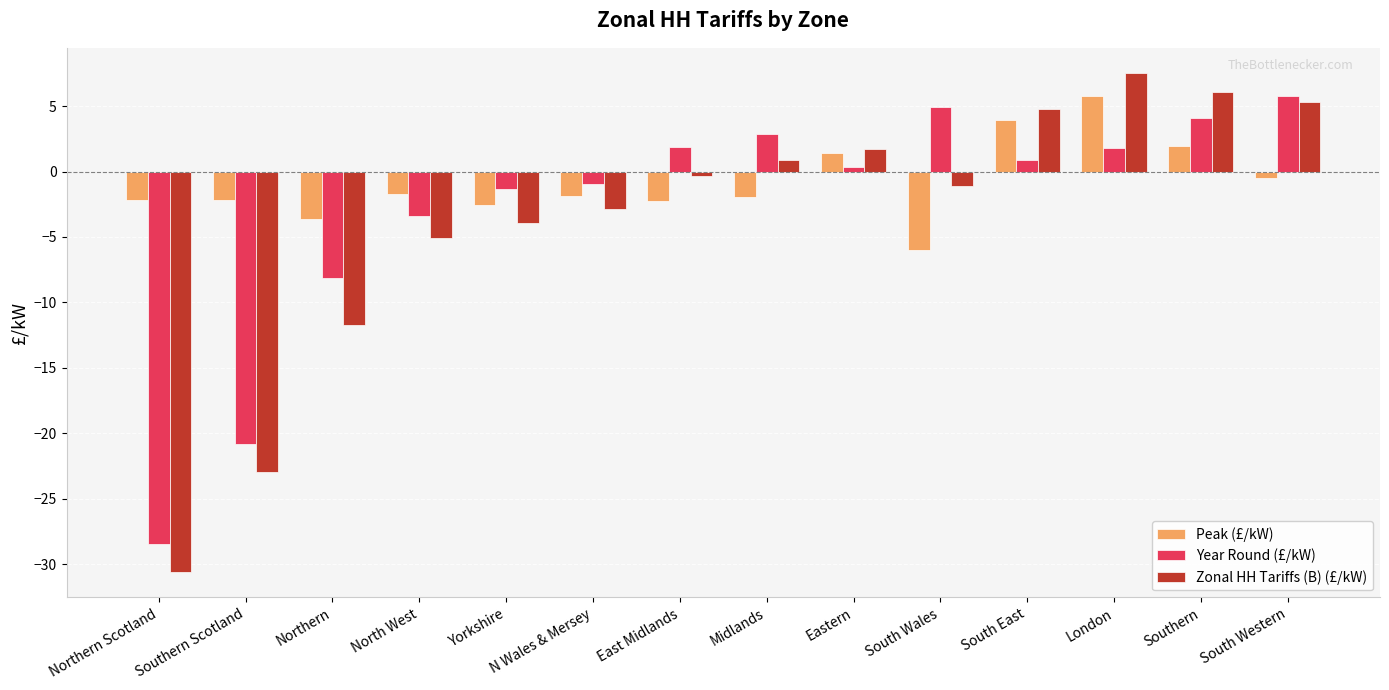

What are all the series names shown in the legend?

Peak (£/kW), Year Round (£/kW), Zonal HH Tariffs (B) (£/kW)